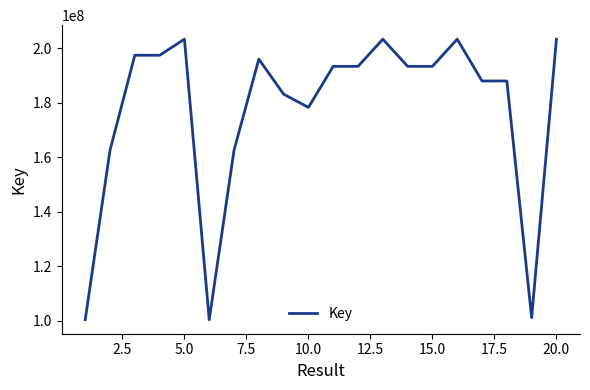

What is the greatest value displayed?

203281164